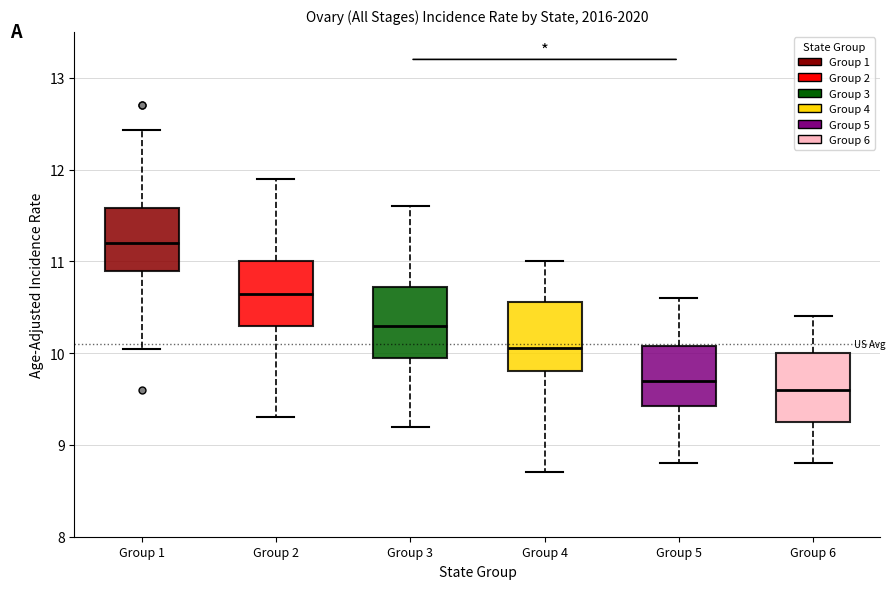

Reading left to right, read every box against the y-axis: the position of its median line, the range the box covers, and the ends of its whiskers. The values are not printed on the chart, so give them approximately, as read against the axis.

Group 1: median 11.2, box 10.9 to 11.6, whiskers 10.1 to 12.4
Group 2: median 10.6, box 10.3 to 11.0, whiskers 9.3 to 11.9
Group 3: median 10.3, box 10.0 to 10.7, whiskers 9.2 to 11.6
Group 4: median 10.1, box 9.8 to 10.6, whiskers 8.7 to 11.0
Group 5: median 9.7, box 9.4 to 10.1, whiskers 8.8 to 10.6
Group 6: median 9.6, box 9.3 to 10.0, whiskers 8.8 to 10.4